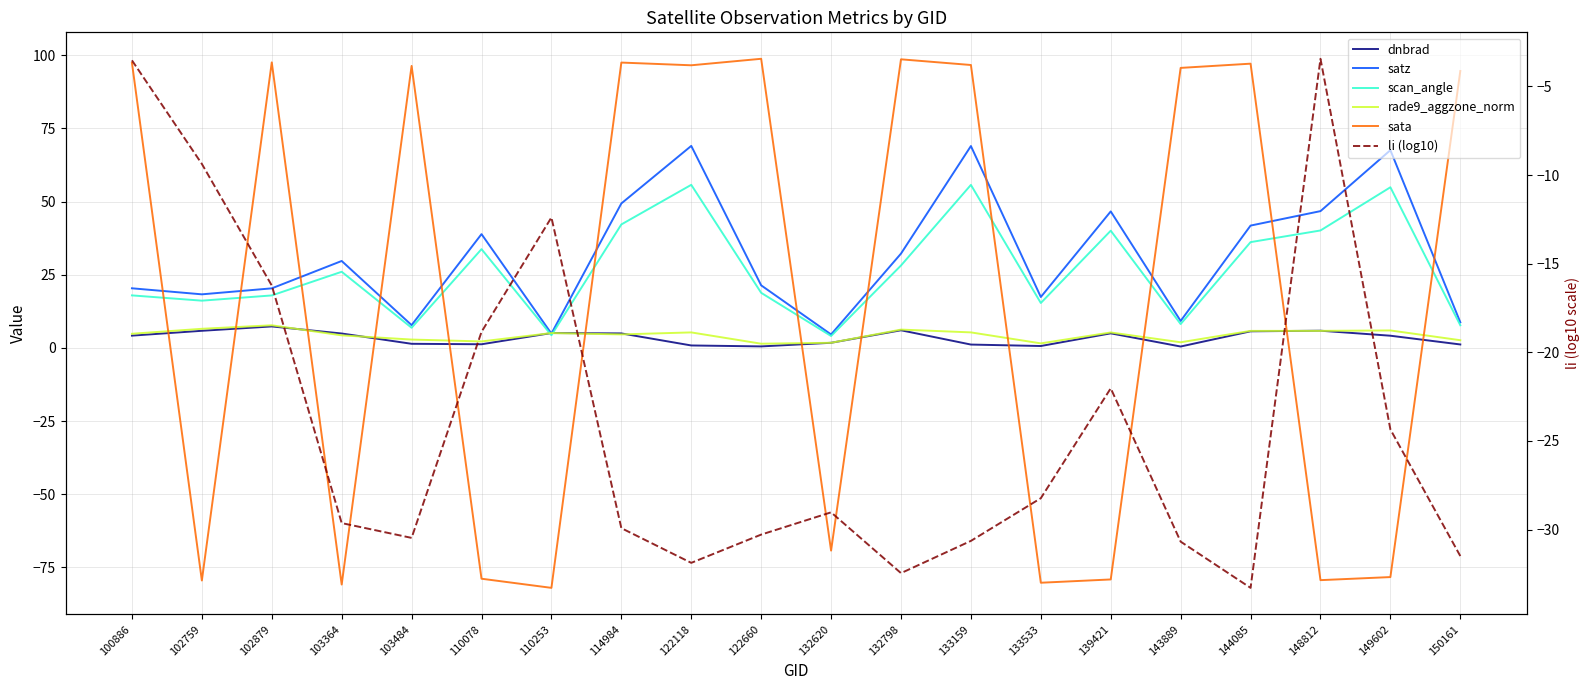

At which label does scan_angle reach its minimum?

132620